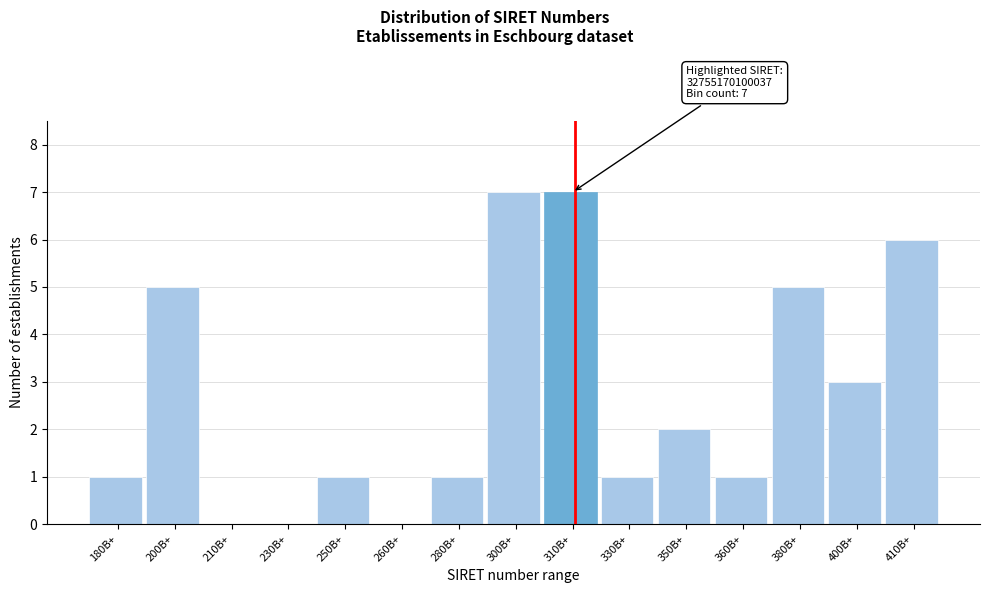

Reading right to left, extract all data points from this chart.

410B+=6	400B+=3	380B+=5	360B+=1	350B+=2	330B+=1	310B+=7	300B+=7	280B+=1	260B+=0	250B+=1	230B+=0	210B+=0	200B+=5	180B+=1